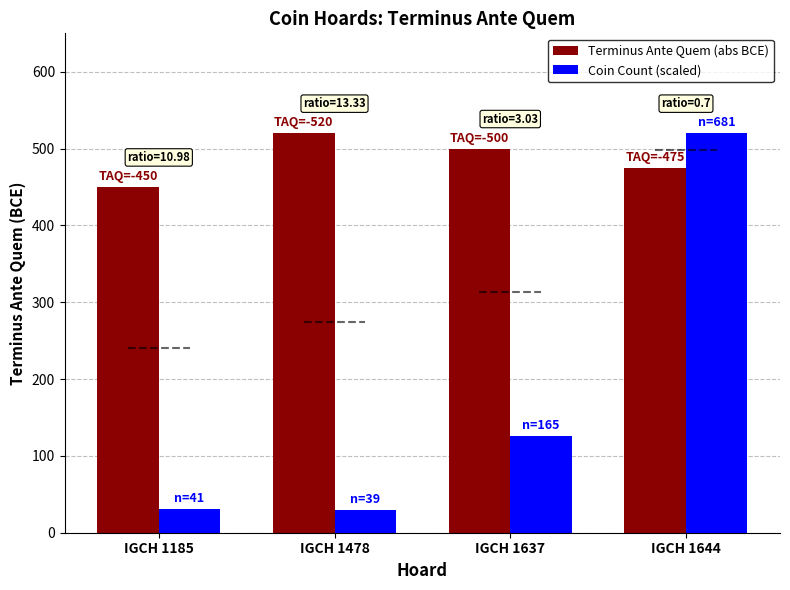

At how many categories does at least one series exceed 505?

2